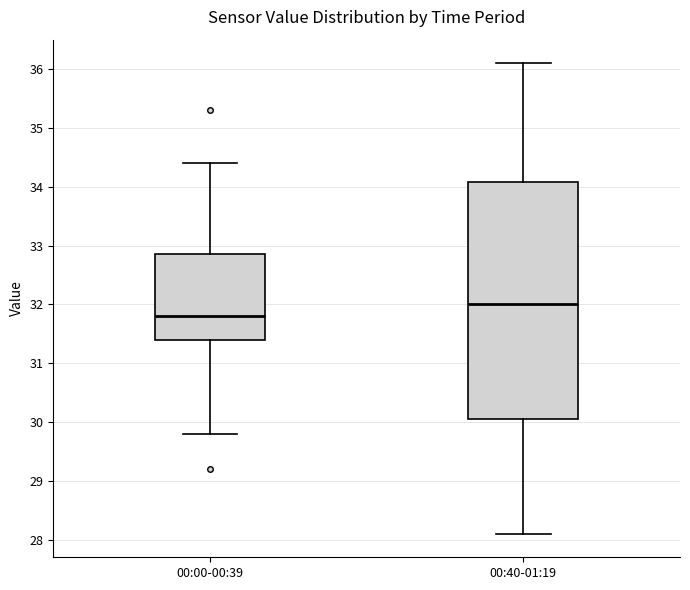

Reading left to right, transcribe this box plot: for each box, give where its median line is, the range the box spans, and where its two whiskers end, as read against the y-axis. The values are not printed on the chart, so give them approximately, as read against the axis.

00:00-00:39: median 31.8, box 31.4 to 32.9, whiskers 29.8 to 34.4
00:40-01:19: median 32.0, box 30.1 to 34.1, whiskers 28.1 to 36.1